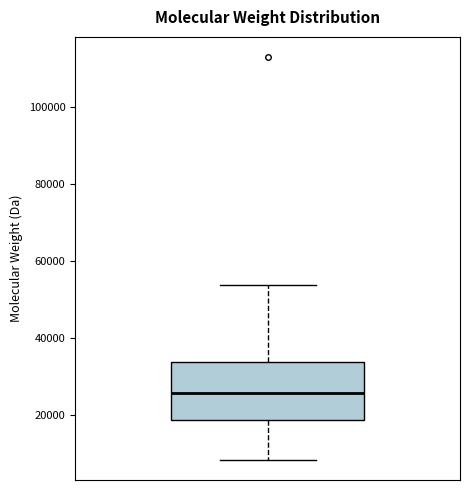

Transcribe this box plot: give where the median line is, the range the box spans, and where the two whiskers end, as read against the y-axis. The values are not printed on the chart, so give them approximately, as read against the axis.

median 26000, box 18000 to 34000, whiskers 8000 to 54000